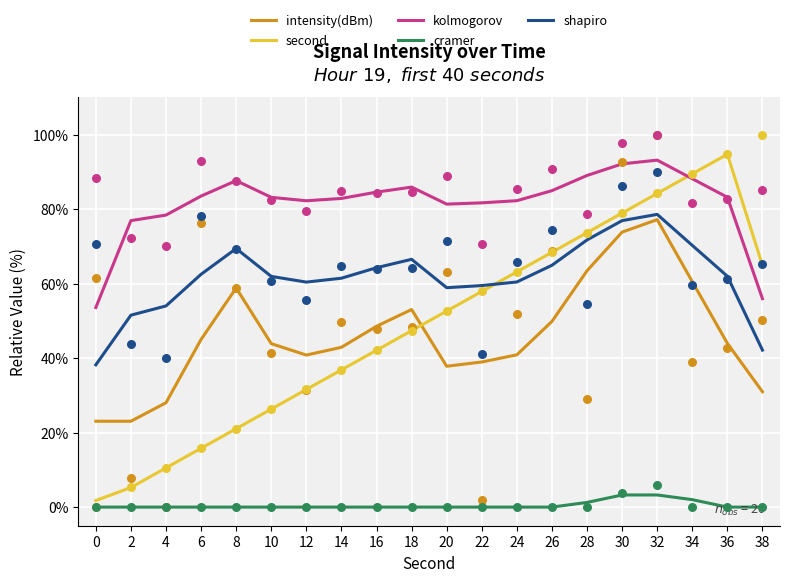

Which series reaches the minimum Y coordinate?

cramer